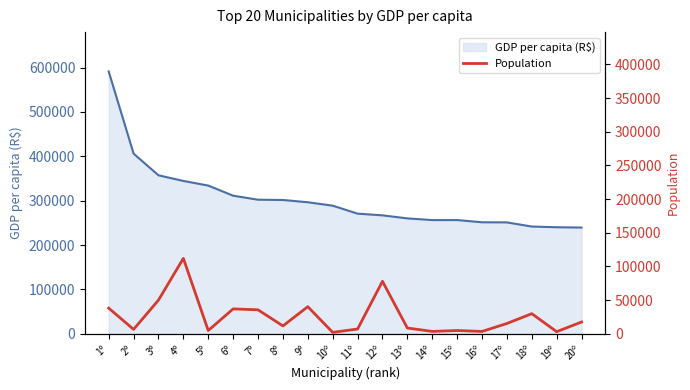

Count the number of categories in the chart.

20